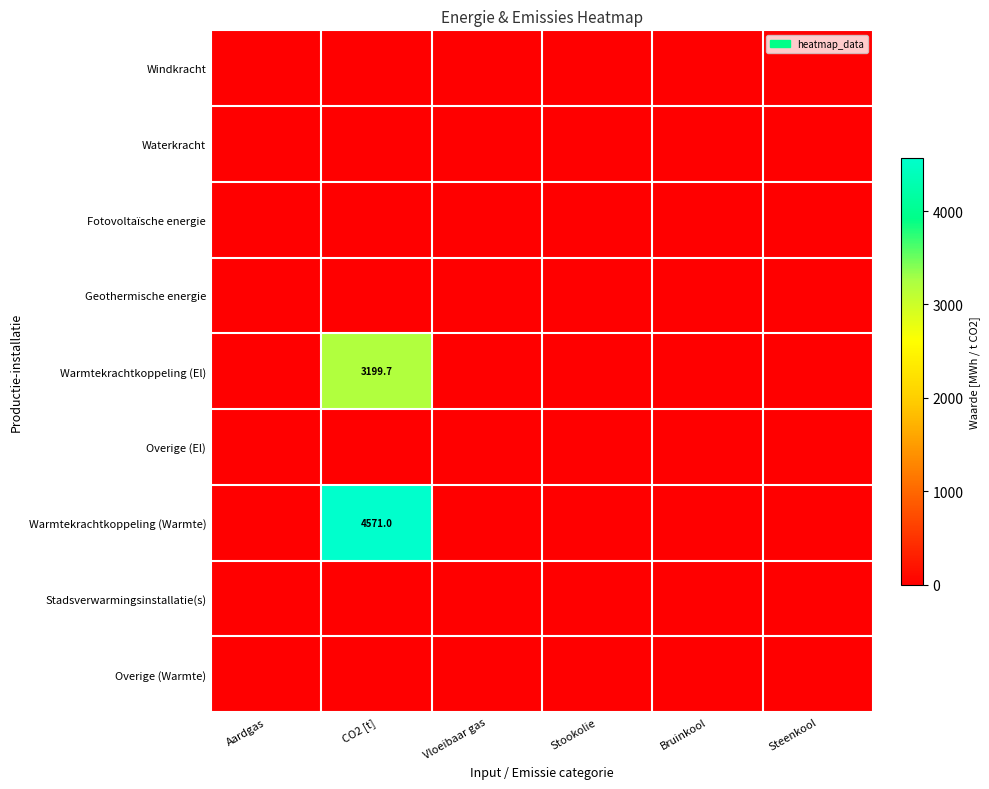

Is the value of Overige (El) at Aardgas greater than the value of Warmtekrachtkoppeling (El) at CO2 [t]?

No